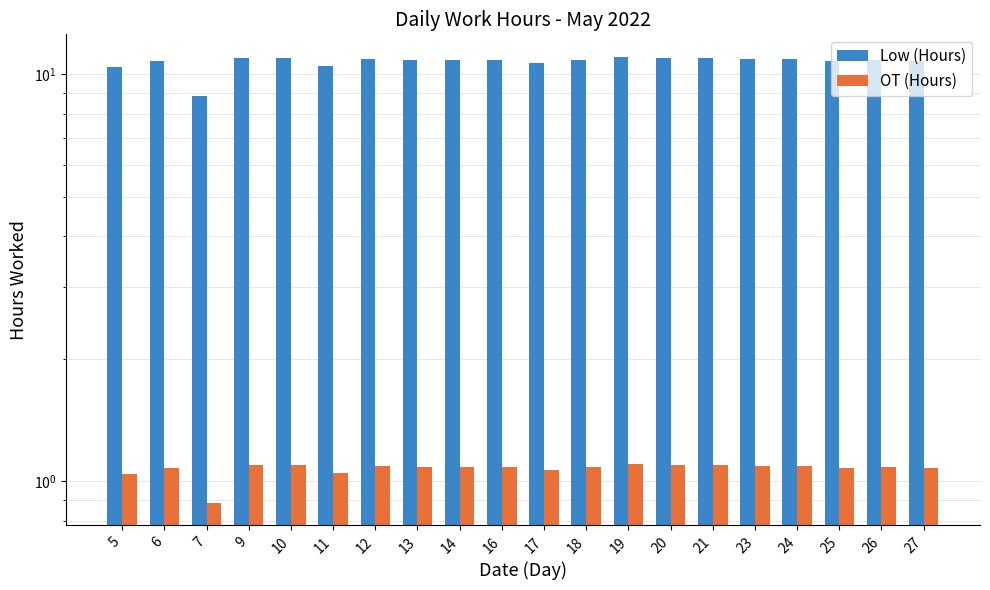

Where is OT (Hours) nearest to the value 0?

7